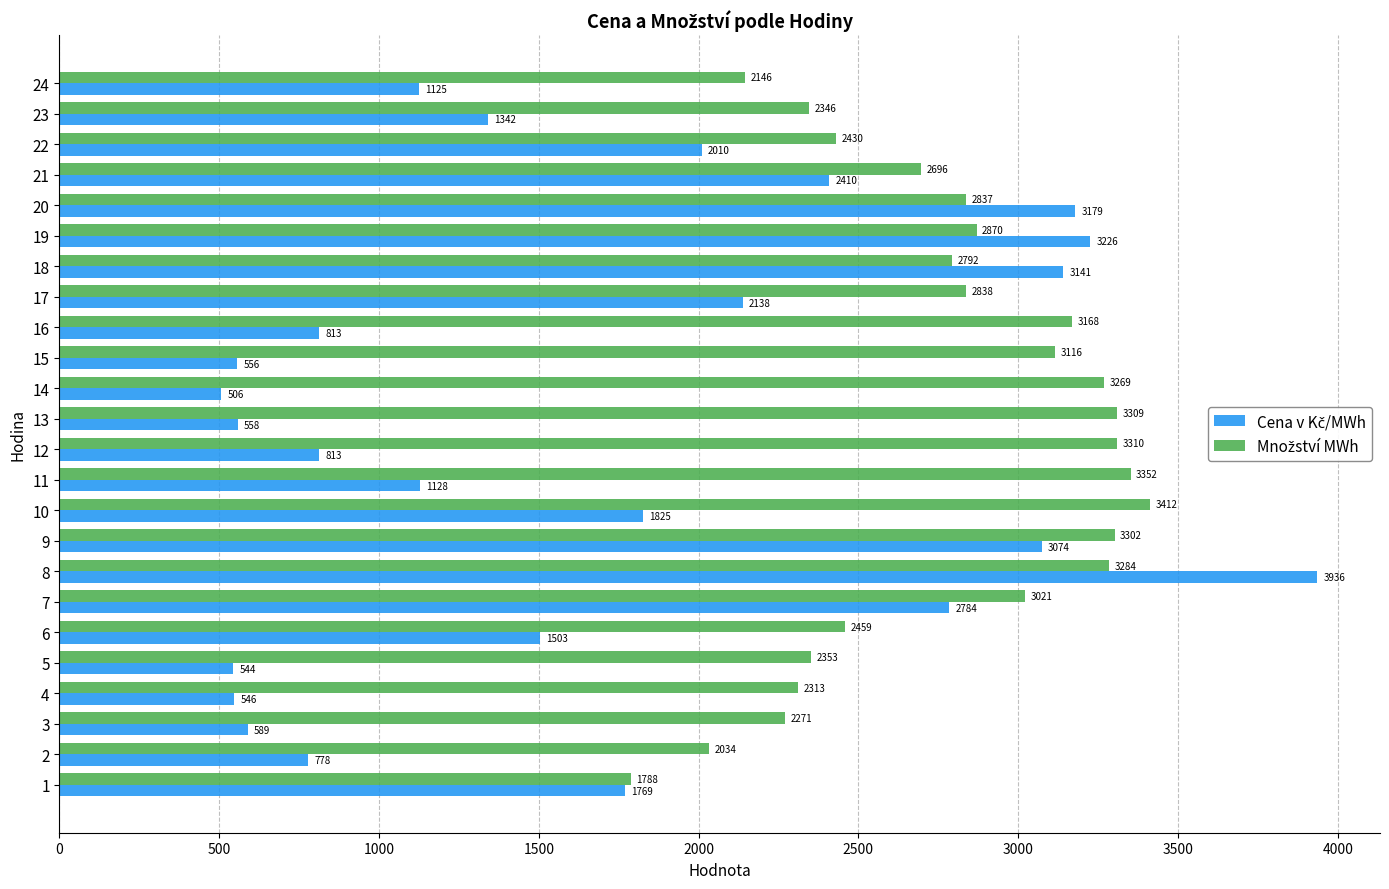

What is the total value across all series at 21?

5105.4